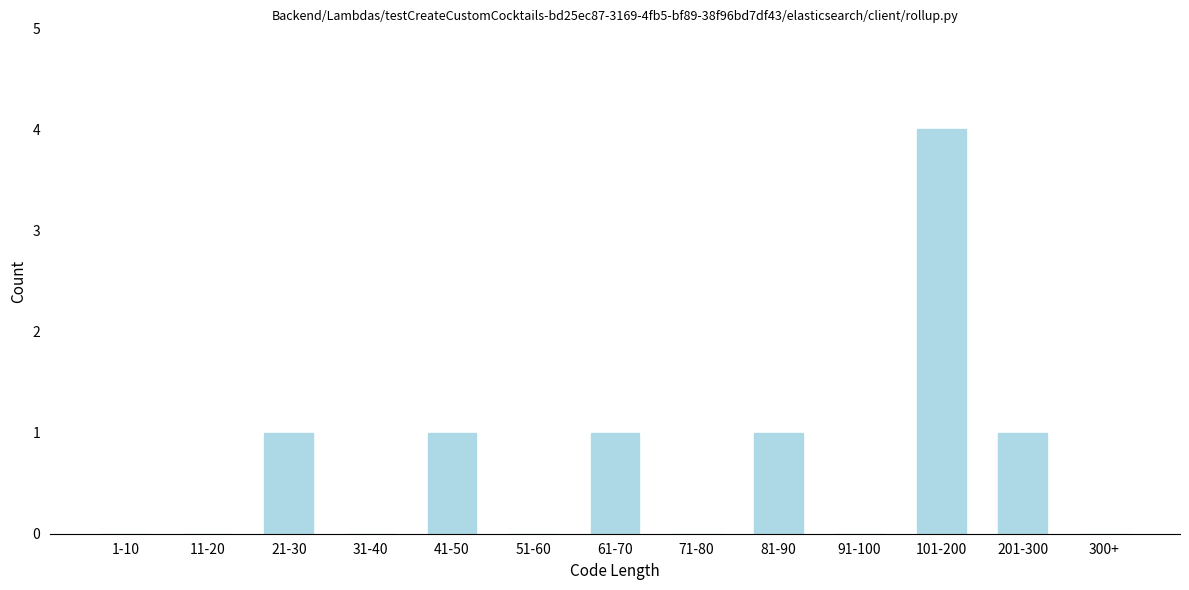

Reading left to right, what are all the values shown in this chart?

1-10=0	11-20=0	21-30=1	31-40=0	41-50=1	51-60=0	61-70=1	71-80=0	81-90=1	91-100=0	101-200=4	201-300=1	300+=0